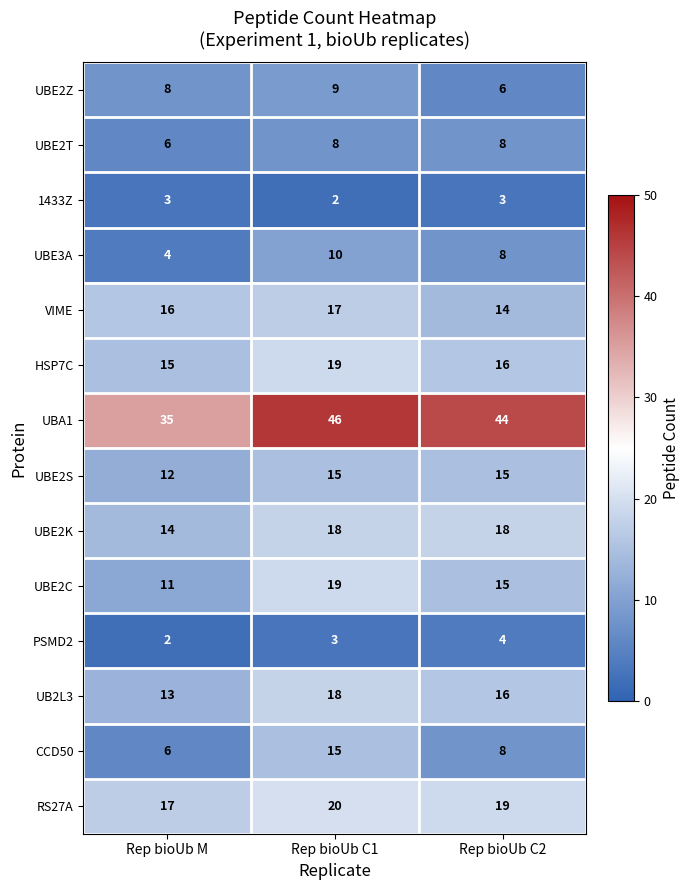

How many categories are shown in the chart?

3